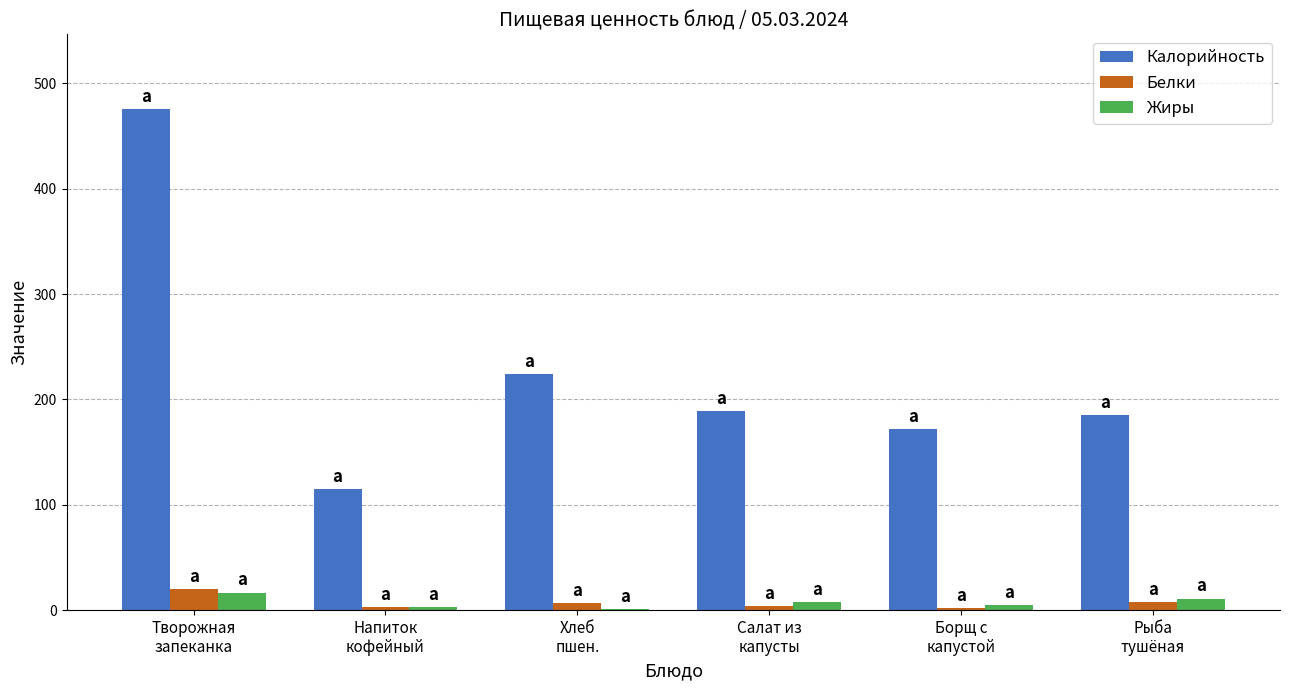

Which series has the largest total across all categories?

Калорийность